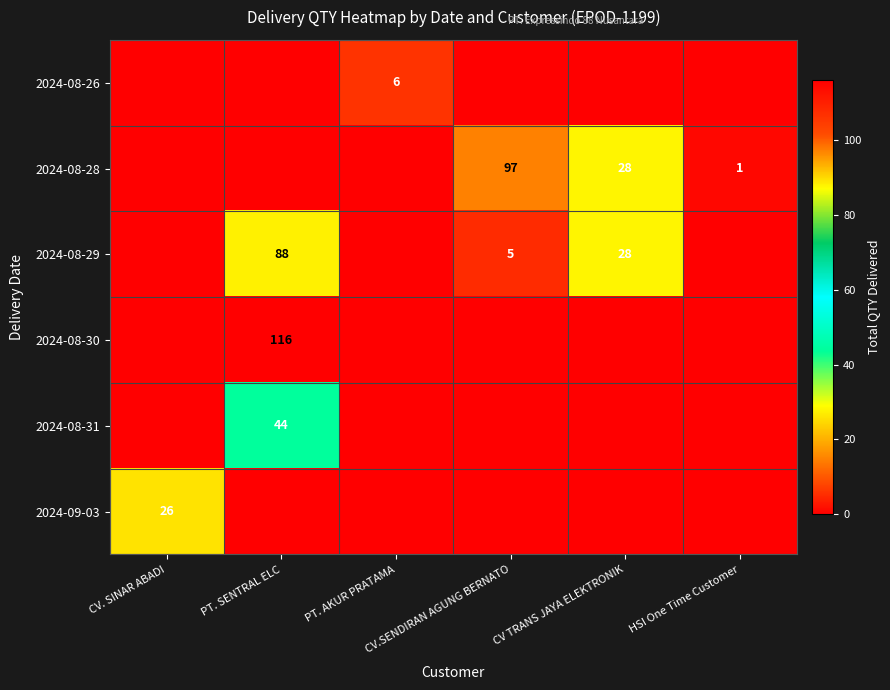

Rank the series by their maximum value, from lowest to highest.

2024-08-26, 2024-09-03, 2024-08-31, 2024-08-29, 2024-08-28, 2024-08-30